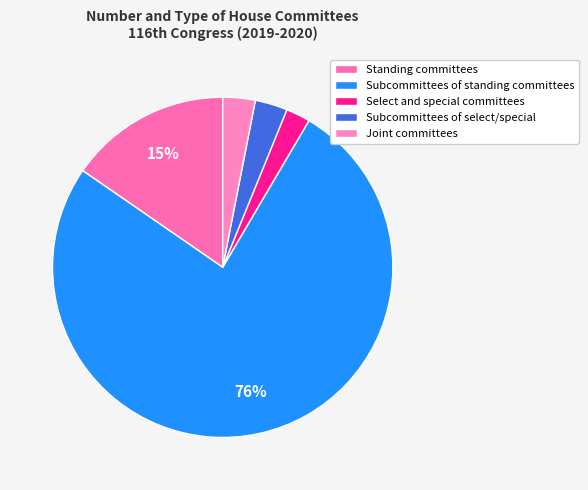

How many segments does this pie chart have?

5